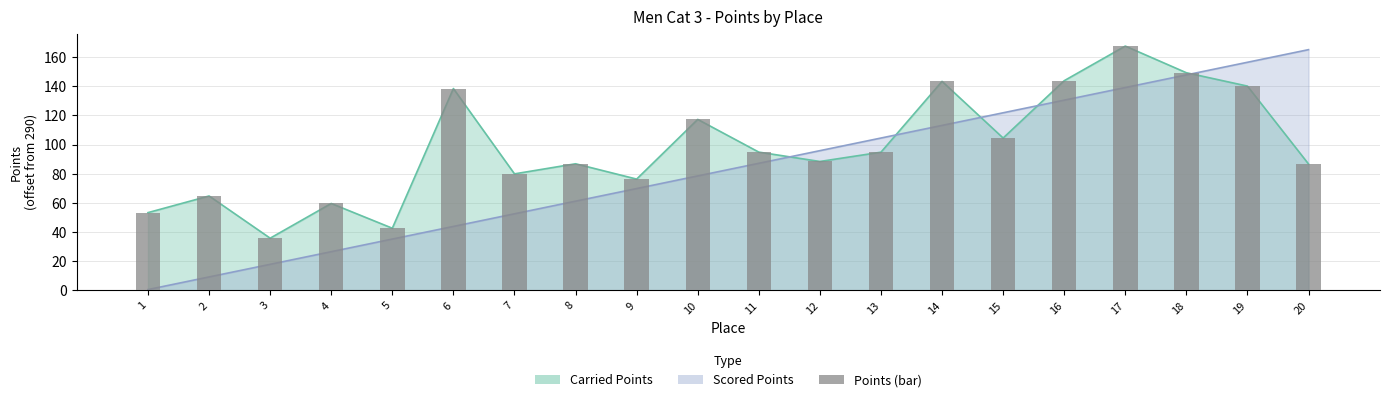

The chart shows a value of 31.7 at 7. True or false?

False